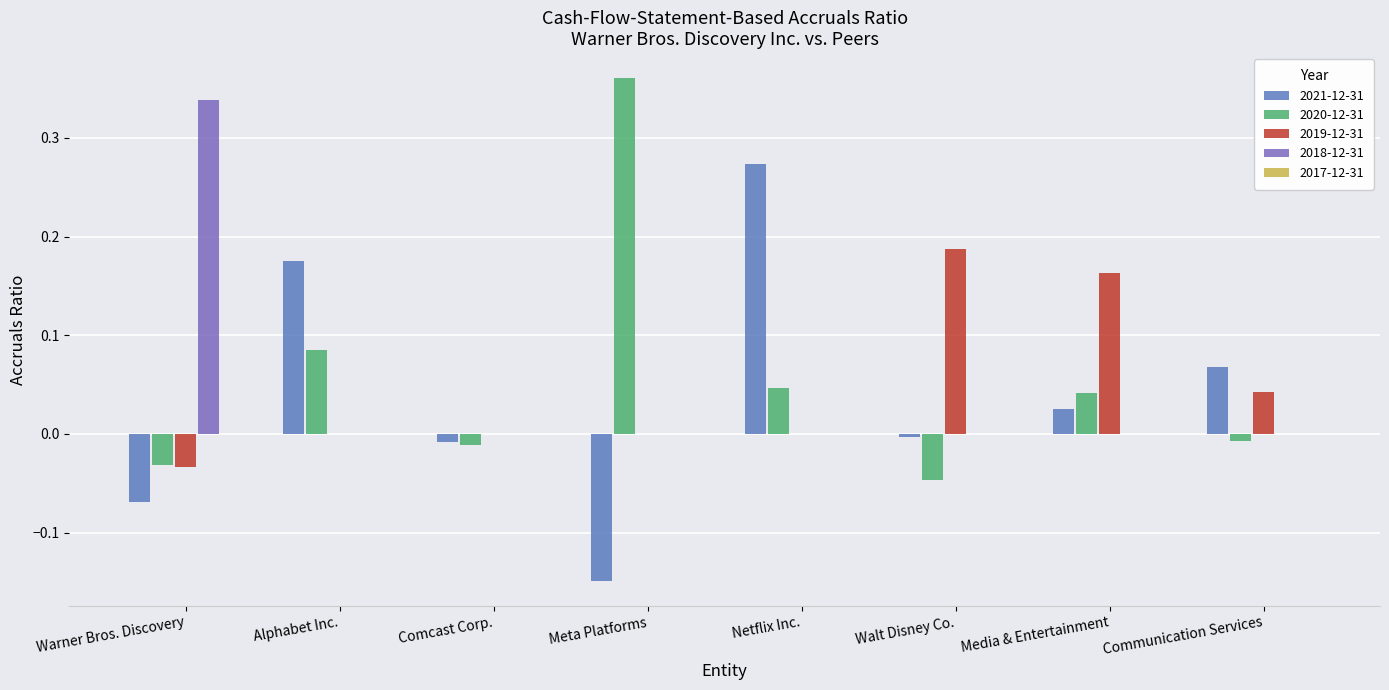

How many groups of bars are there?

8